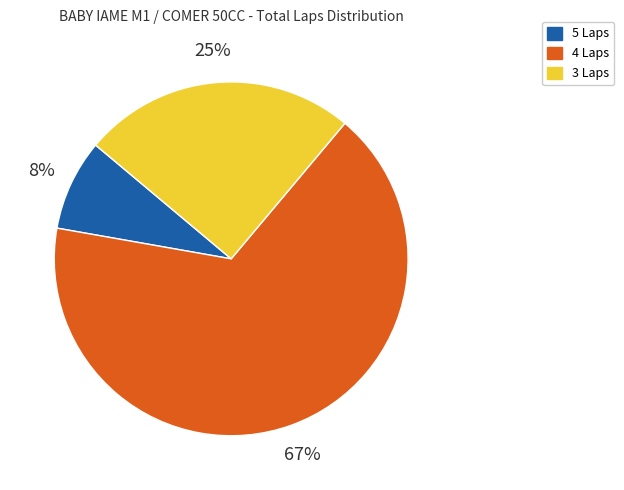

To the nearest percent, what is the average slice percentage?

33%